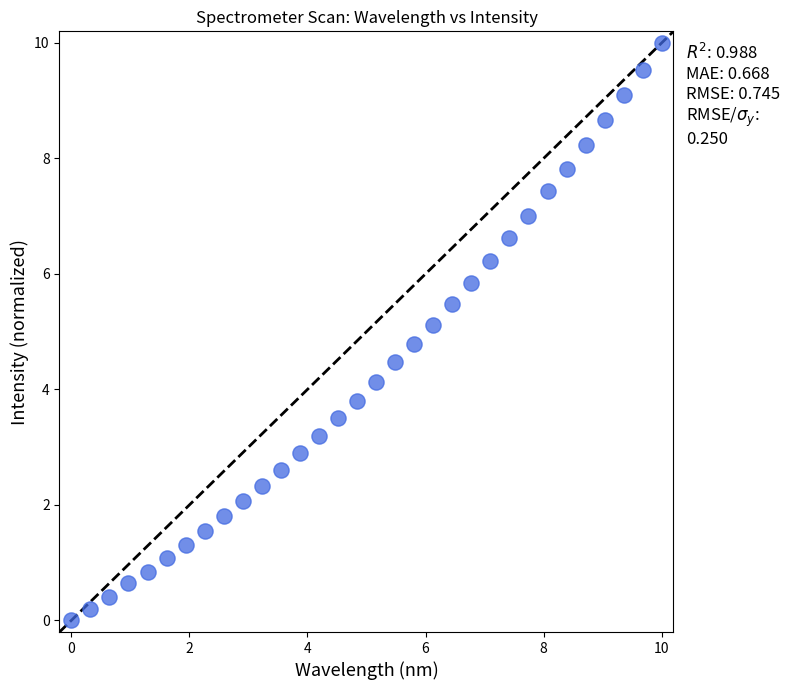

What is the range of X values (max minus min)?

10.0